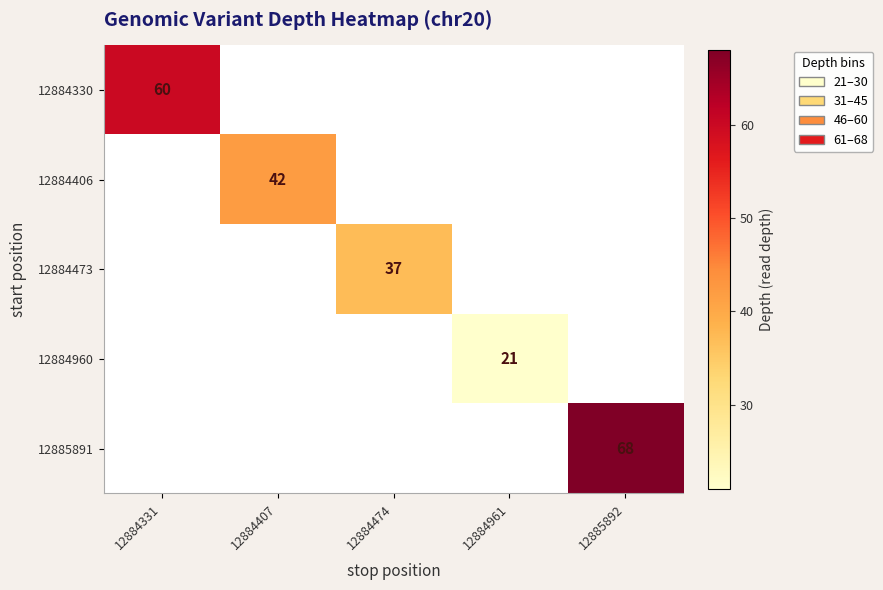

What is the greatest value displayed?

68.0